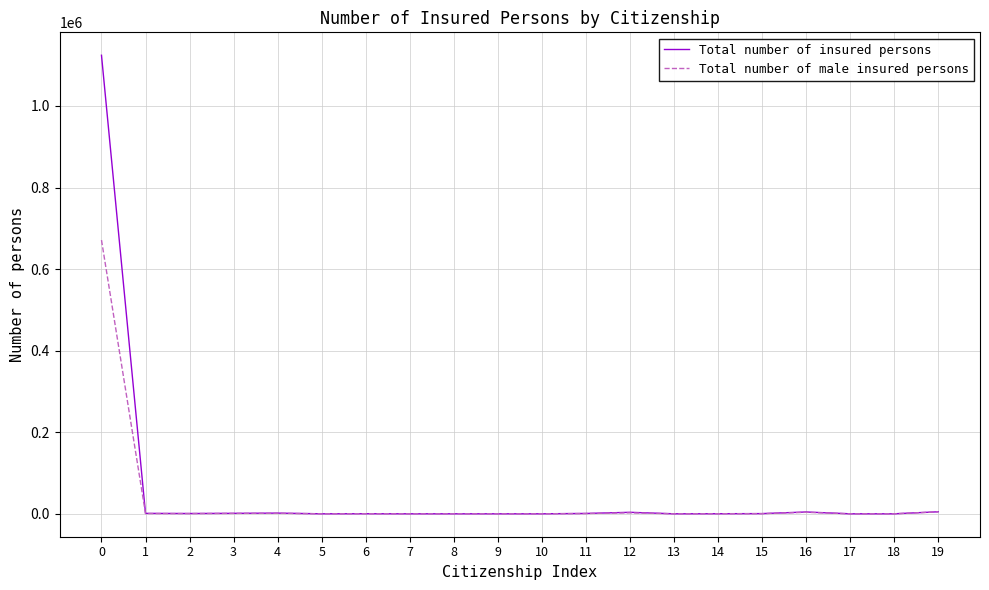

What is the highest value of the Total number of male insured persons series?

671090